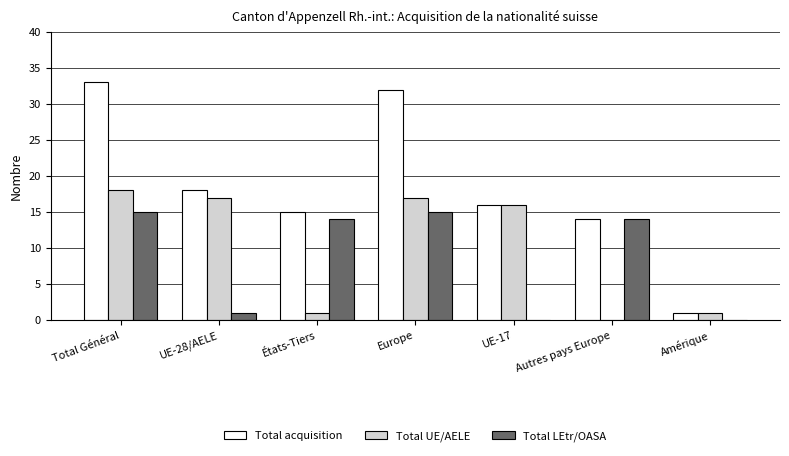

Which series has the largest total across all categories?

Total acquisition